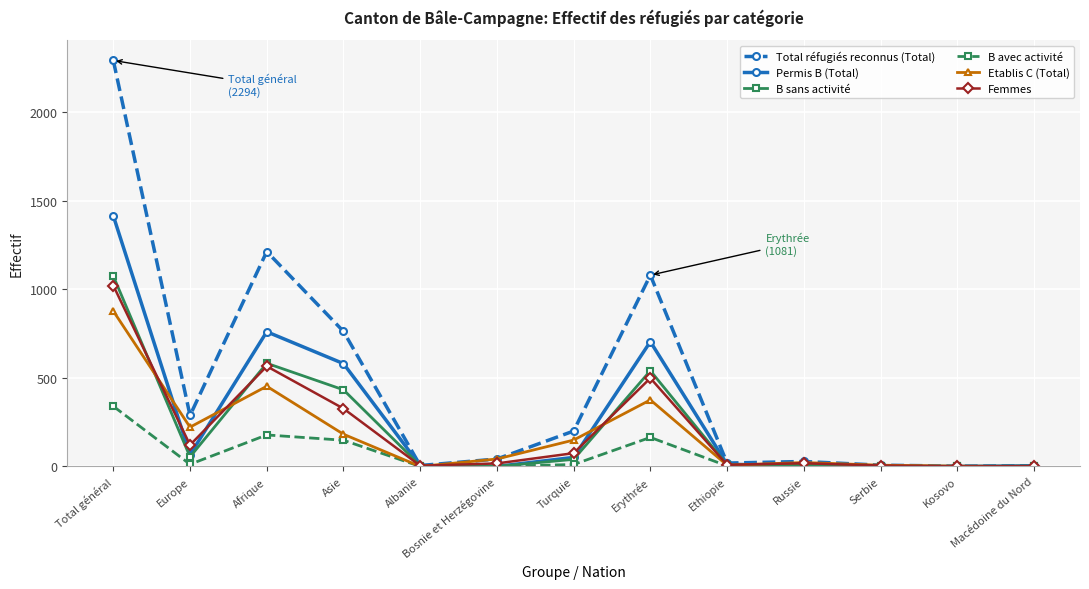

The B avec activité series shows 148 at Asie. True or false?

True